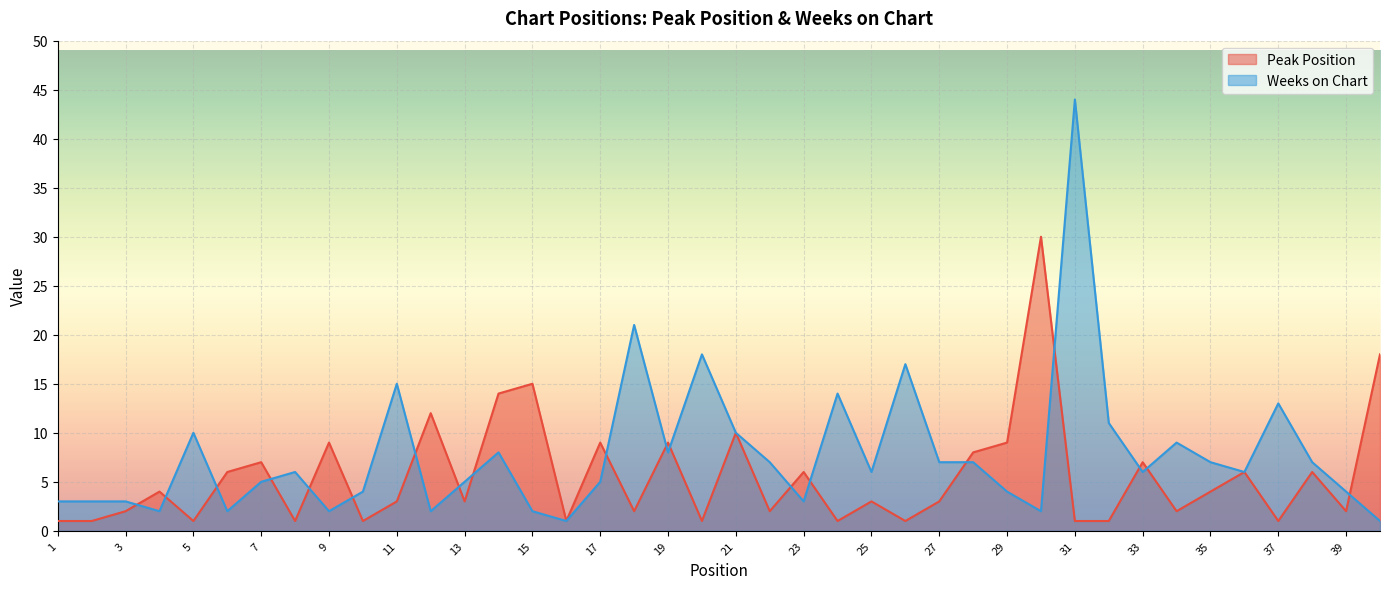

After their last crossing, which series has the higher values: Weeks on Chart or Peak Position?

Peak Position